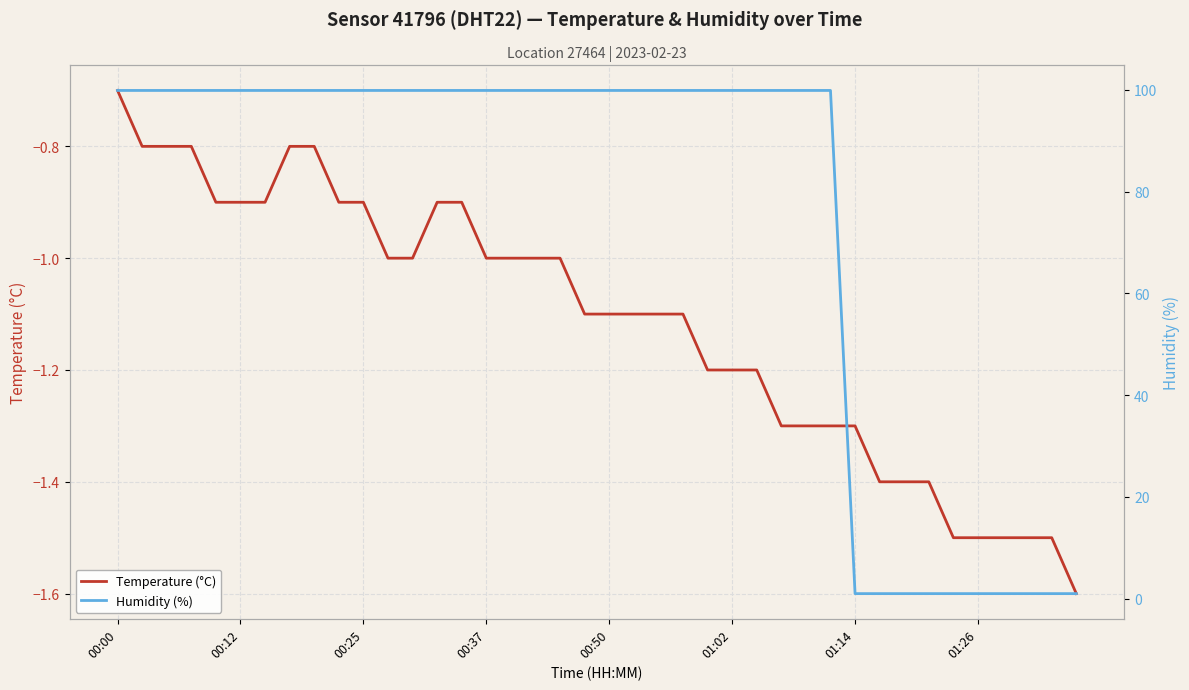

The Temperature (°C) series shows -0.4 at 00:37. True or false?

False